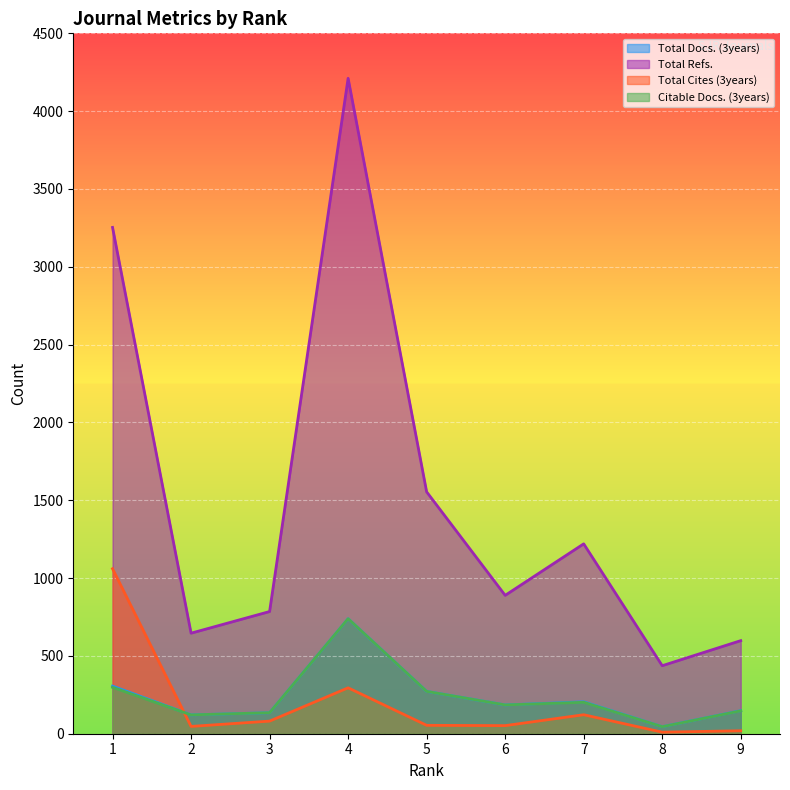

How many lines are shown in the chart?

4